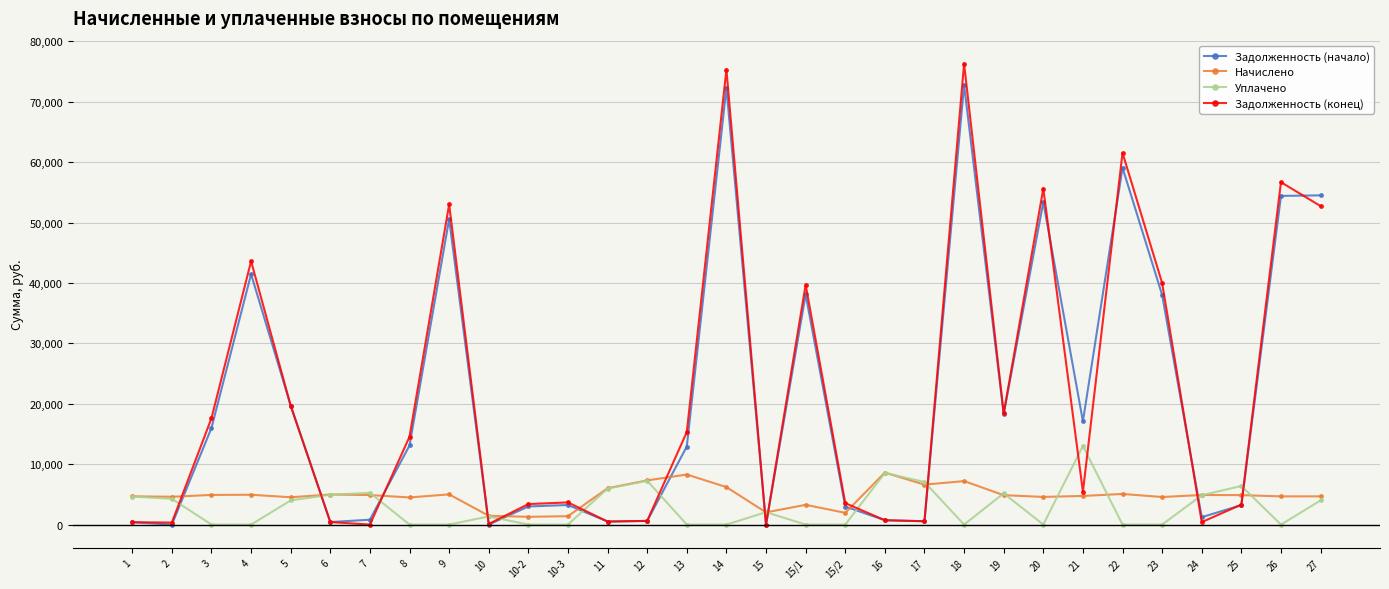

How many lines are shown in the chart?

4